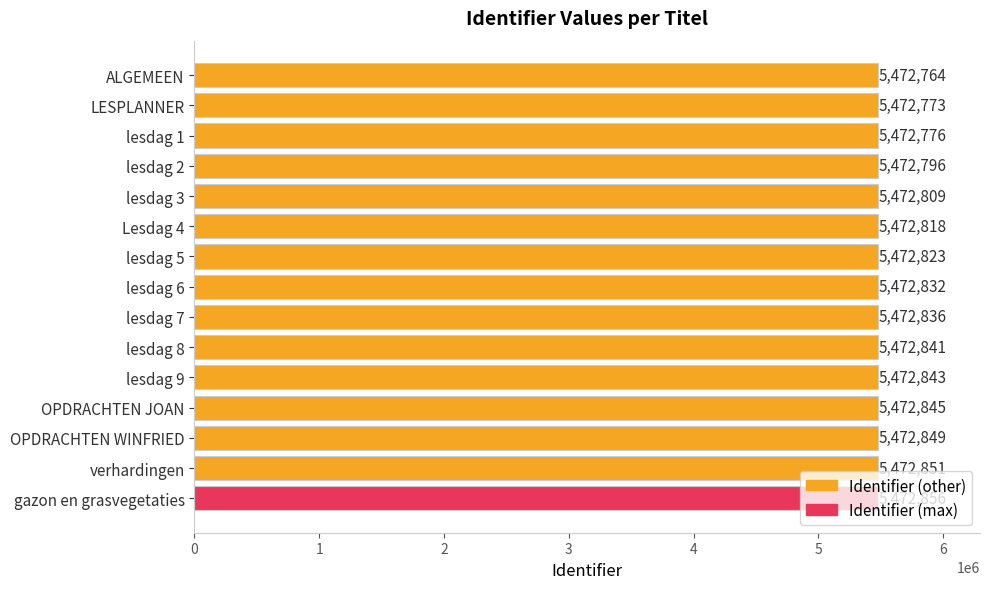

At which label is the value closest to 5472810?

lesdag 3